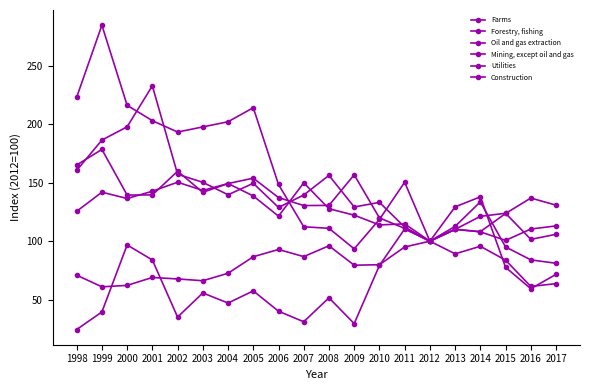

Reading left to right, list all the values displayed in this chart.

Farms: 1998=165.2	1999=178.5	2000=139.5	2001=139.6	2002=159.9	2003=141.8	2004=149.3	2005=138.7	2006=121.4	2007=149.9	2008=127.8	2009=122.3	2010=113.9	2011=114.8	2012=100.0	2013=110.2	2014=108.0	2015=100.7	2016=110.4	2017=113.1
Forestry, fishing: 1998=223.2	1999=284.8	2000=216.3	2001=203.1	2002=193.4	2003=197.8	2004=202.2	2005=214.2	2006=148.5	2007=112.3	2008=111.0	2009=93.4	2010=118.6	2011=150.4	2012=100.0	2013=112.7	2014=133.6	2015=95.1	2016=84.0	2017=81.1
Oil and gas extraction: 1998=24.4	1999=39.4	2000=96.8	2001=83.9	2002=35.0	2003=55.7	2004=47.1	2005=57.4	2006=40.1	2007=31.0	2008=51.5	2009=29.5	2010=79.2	2011=110.4	2012=100.0	2013=129.4	2014=137.9	2015=77.6	2016=59.3	2017=71.6
Mining, except oil and gas: 1998=70.9	1999=60.9	2000=62.2	2001=68.9	2002=67.7	2003=66.1	2004=72.5	2005=86.7	2006=92.9	2007=86.8	2008=96.1	2009=79.4	2010=79.9	2011=95.0	2012=100.0	2013=89.2	2014=95.6	2015=83.8	2016=61.3	2017=63.7
Utilities: 1998=160.6	1999=186.5	2000=197.9	2001=233.0	2002=157.3	2003=150.4	2004=139.7	2005=149.5	2006=128.9	2007=139.5	2008=156.3	2009=129.3	2010=133.2	2011=112.1	2012=100.0	2013=110.1	2014=121.3	2015=123.9	2016=101.6	2017=105.9
Construction: 1998=125.6	1999=141.9	2000=136.5	2001=142.7	2002=150.5	2003=143.4	2004=149.3	2005=153.9	2006=137.3	2007=130.5	2008=130.6	2009=156.8	2010=119.9	2011=110.9	2012=100.0	2013=110.1	2014=108.2	2015=123.7	2016=136.9	2017=130.8